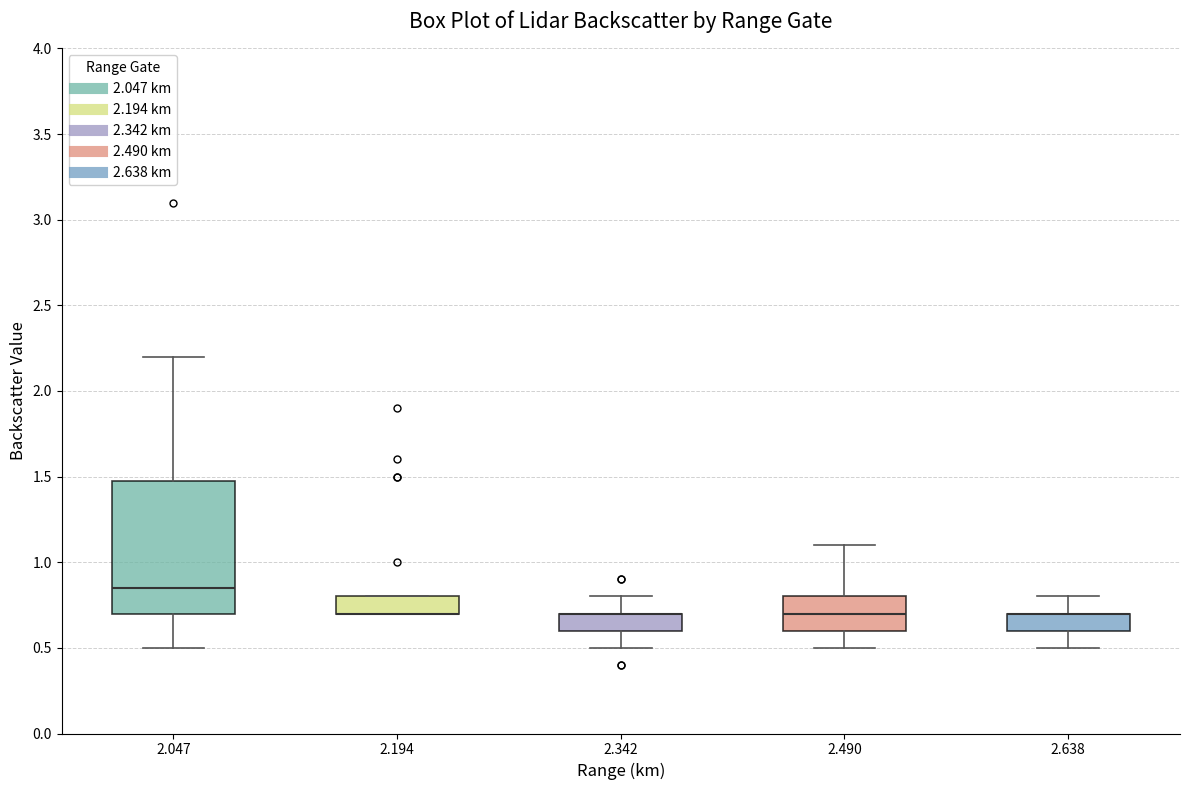

Reading left to right, transcribe this box plot: for each box, give where its median line is, the range the box spans, and where its two whiskers end, as read against the y-axis. The values are not printed on the chart, so give them approximately, as read against the axis.

2.047: median 0.85, box 0.70 to 1.50, whiskers 0.50 to 2.20
2.194: median 0.70 (drawn on the box's lower edge), box 0.70 to 0.80, whiskers 0.70 to 0.80
2.342: median 0.70 (drawn on the box's upper edge), box 0.60 to 0.70, whiskers 0.50 to 0.80
2.490: median 0.70, box 0.60 to 0.80, whiskers 0.50 to 1.10
2.638: median 0.70 (drawn on the box's upper edge), box 0.60 to 0.70, whiskers 0.50 to 0.80